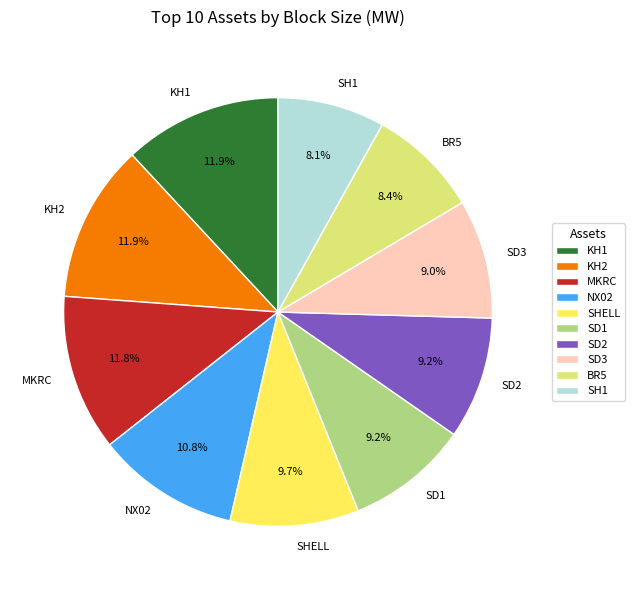

What percentage is the BR5 slice, to the nearest percent?

8%